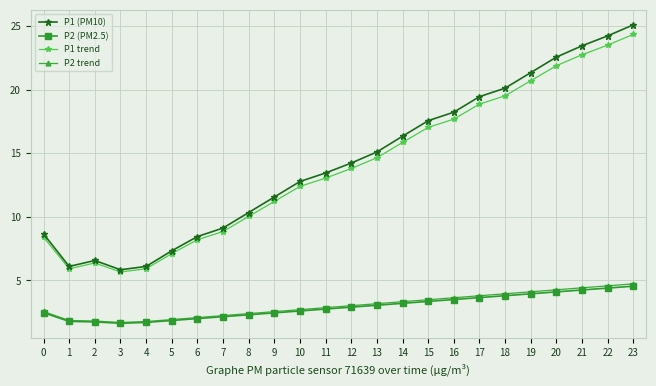

At which label does P1 trend reach its peak?

23